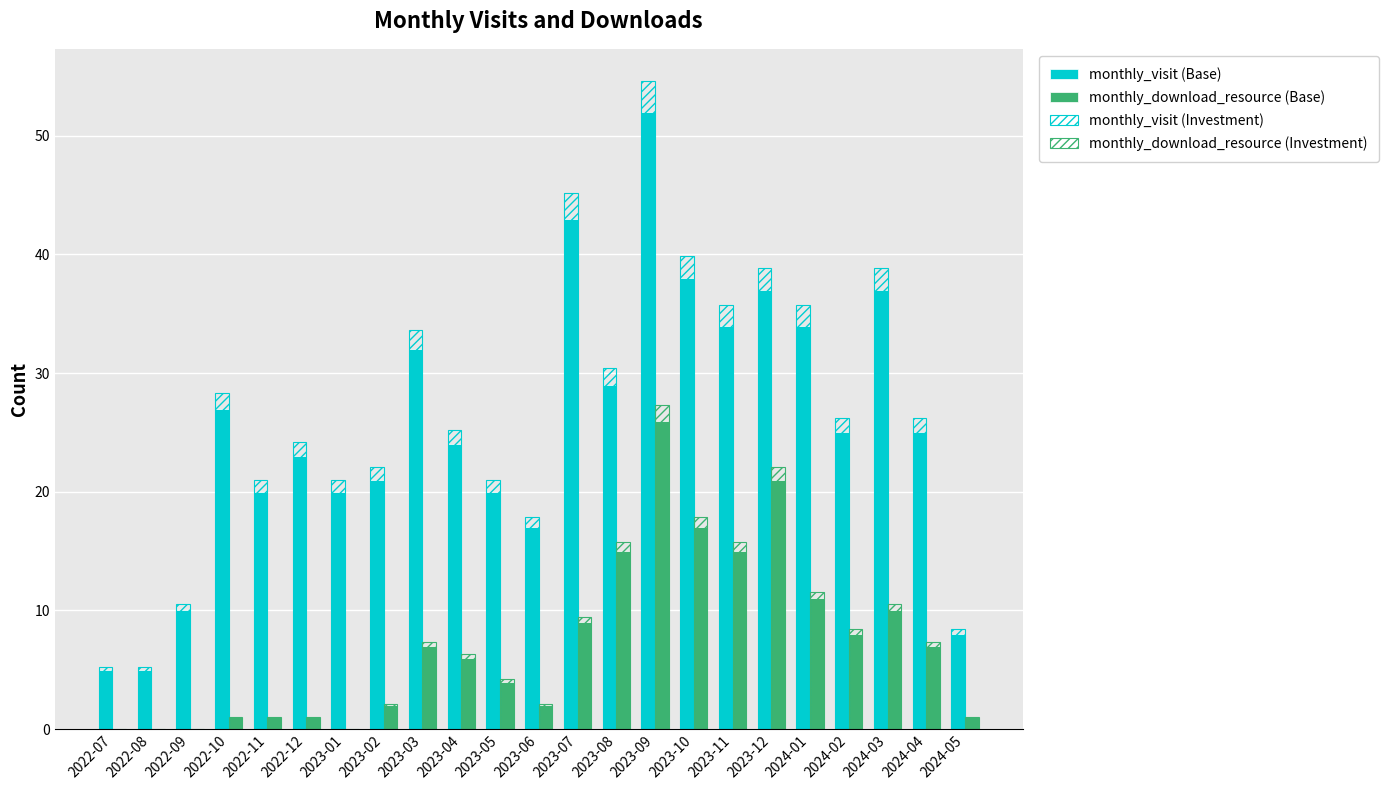

What is the value of the monthly_visit (Base) bar at the 11th from the left?

20.0